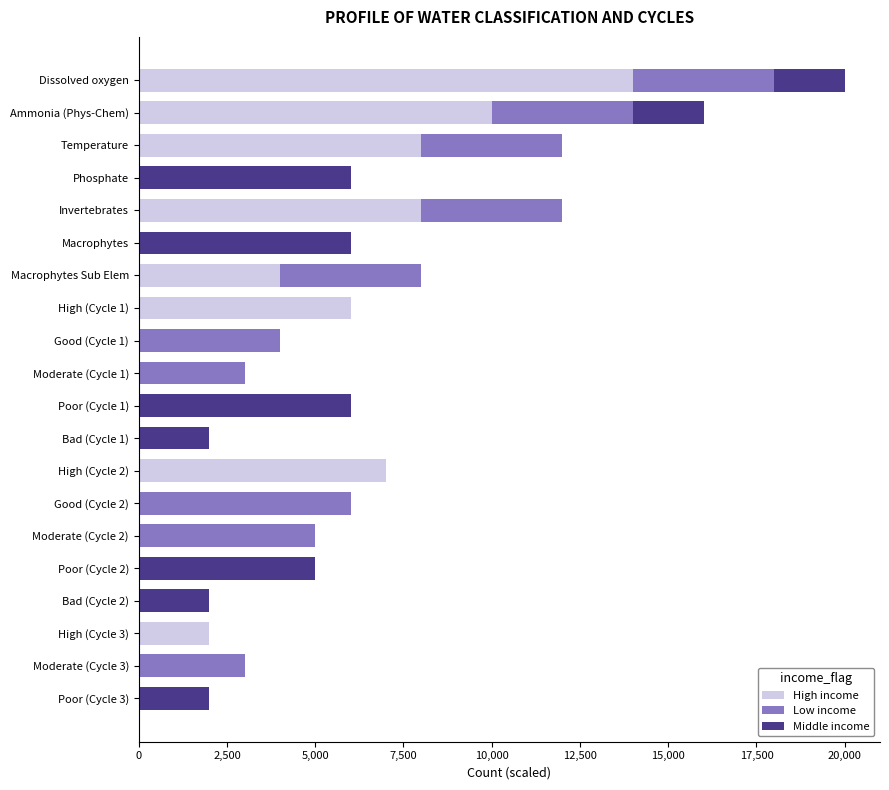

Read the High income value at Invertebrates.

8000